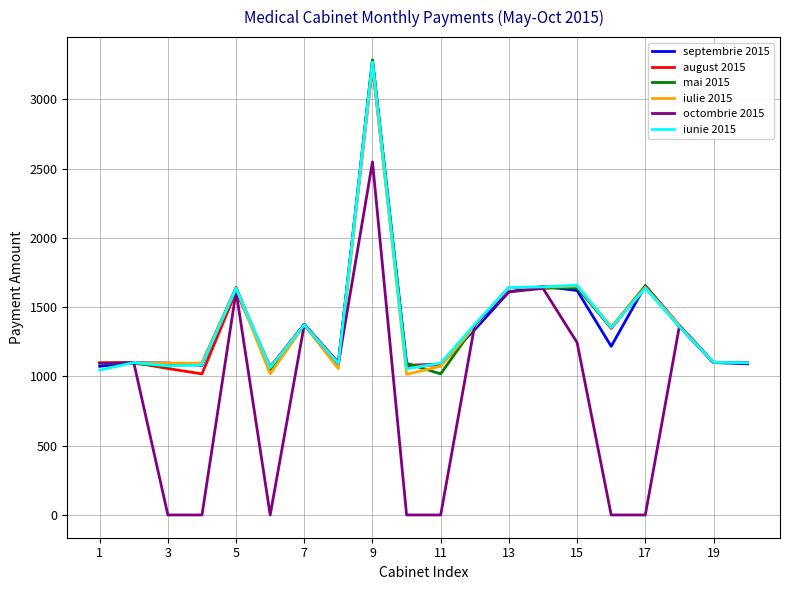

Which series has the largest range (max minus min)?

octombrie 2015